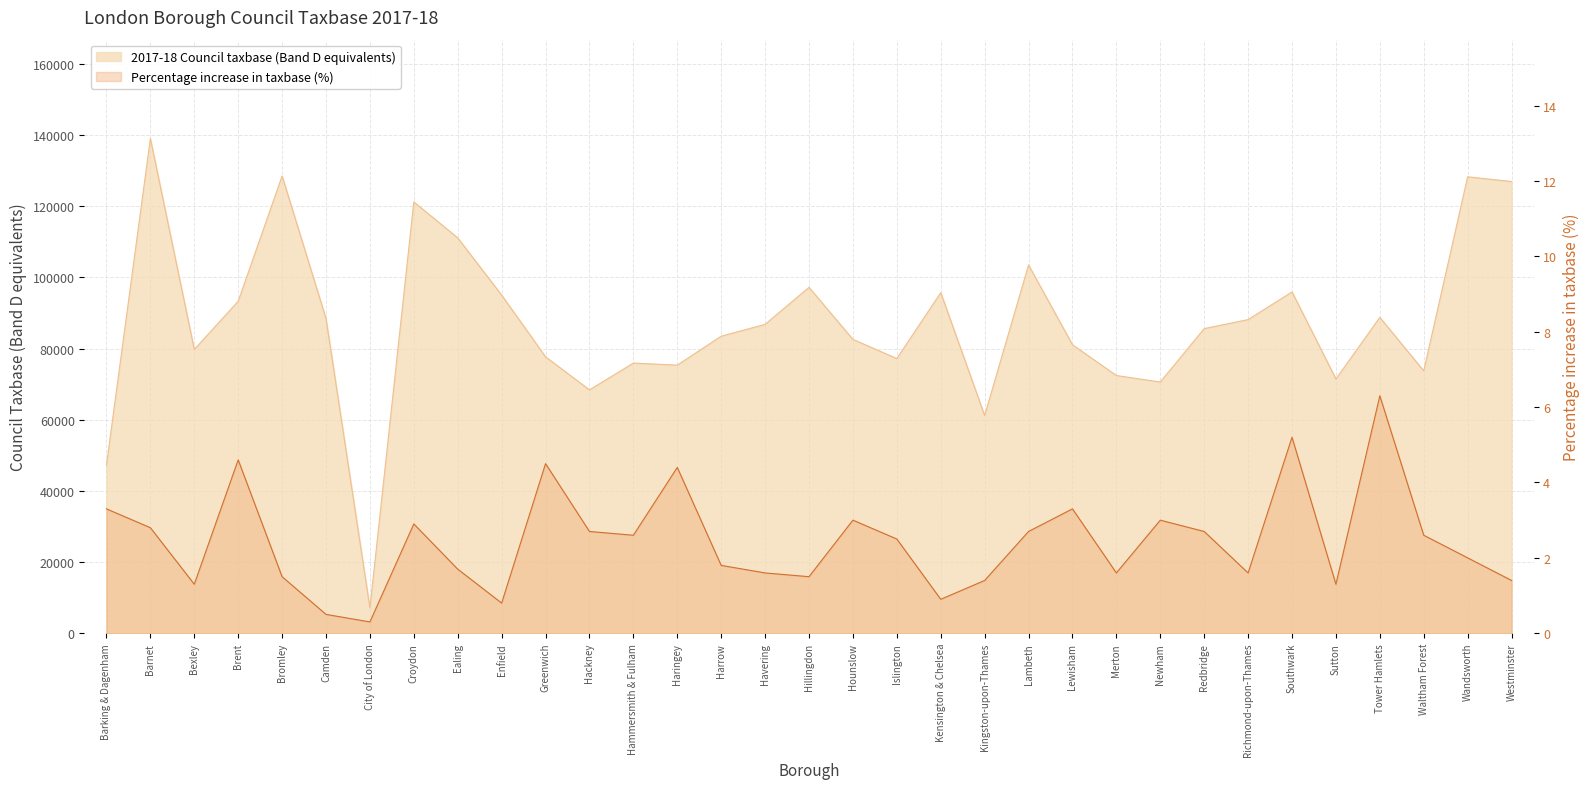

Rank the series by their average value, from lowest to highest.

Percentage increase in taxbase (%), 2017-18 Council taxbase (Band D equivalents)